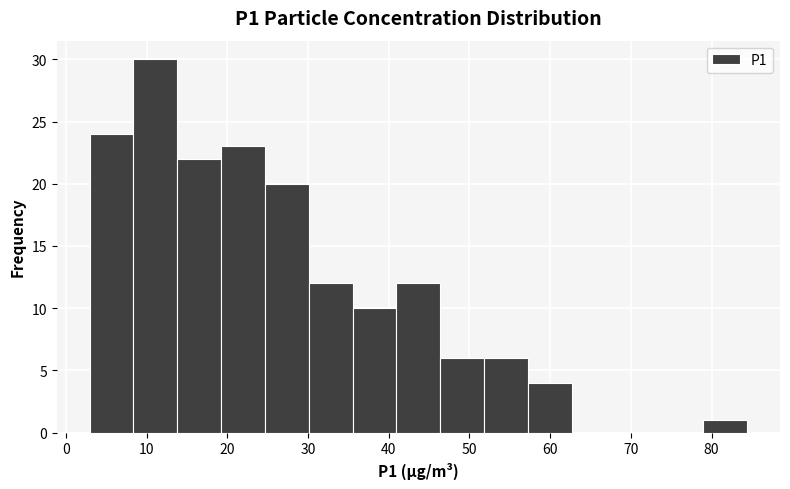

Reading left to right, list every bar in this chart as the range it spans on the x-axis followed by its height. Neither the bar edges nor the heights are printed on the chart, so give them approximately, as read against the axes.

3 to 8: 24
8 to 14: 30
14 to 19: 22
19 to 25: 23
25 to 30: 20
30 to 36: 12
36 to 41: 10
41 to 46: 12
46 to 52: 6
52 to 57: 6
57 to 63: 4
63 to 68: 0
68 to 74: 0
74 to 79: 0
79 to 84: 1